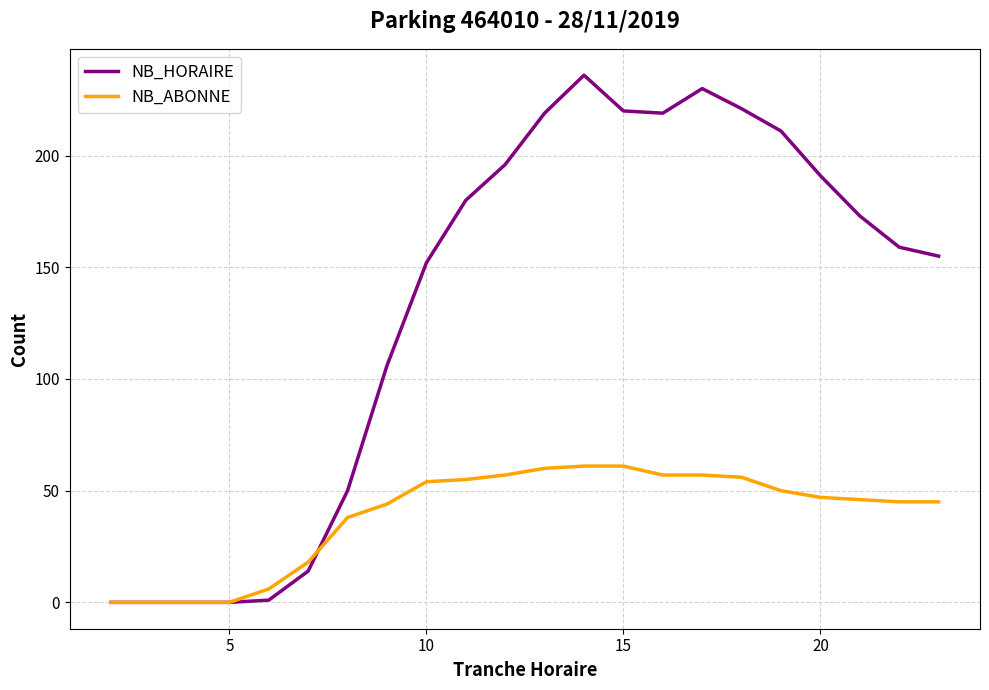

Which series has the largest total across all categories?

NB_HORAIRE